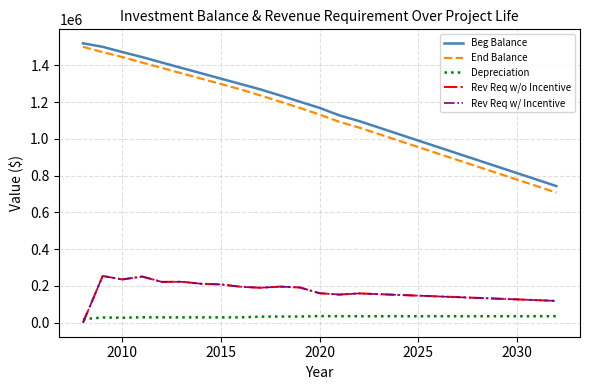

Does the chart have visible grid lines?

Yes